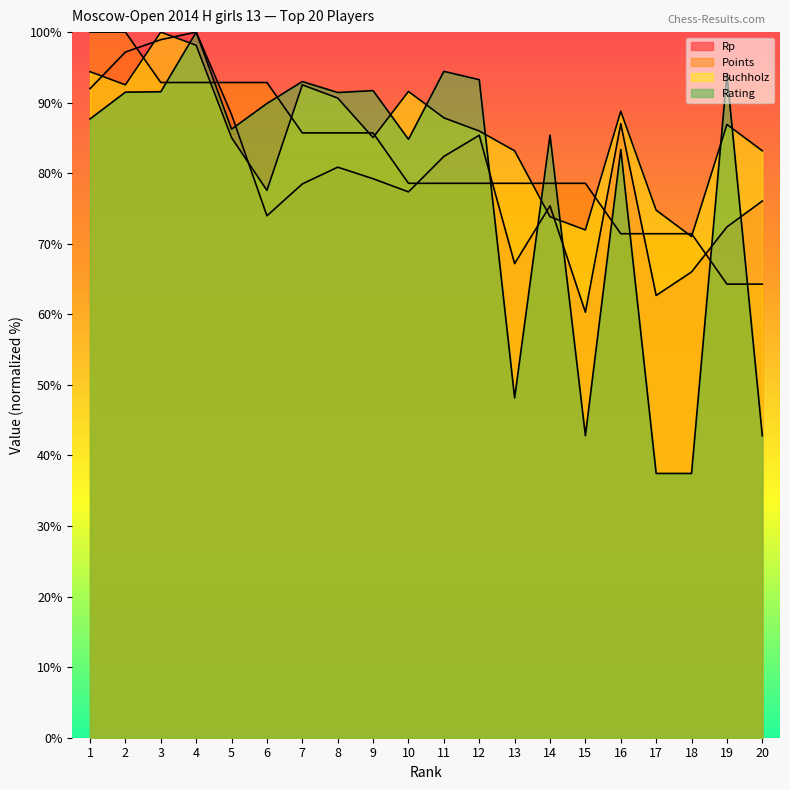

Which series has the widest spread of values?

Rating